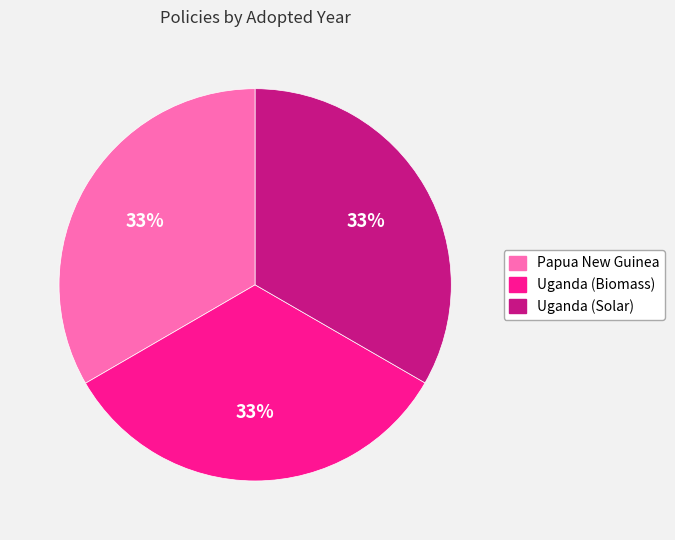

To the nearest percent, what portion does Uganda (Biomass) represent?

33%